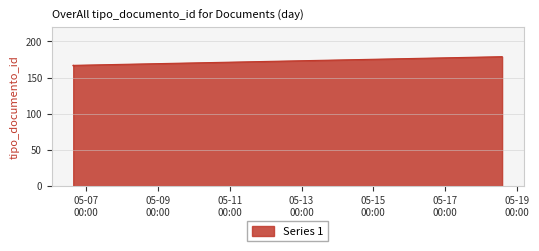

What is the average value?

170